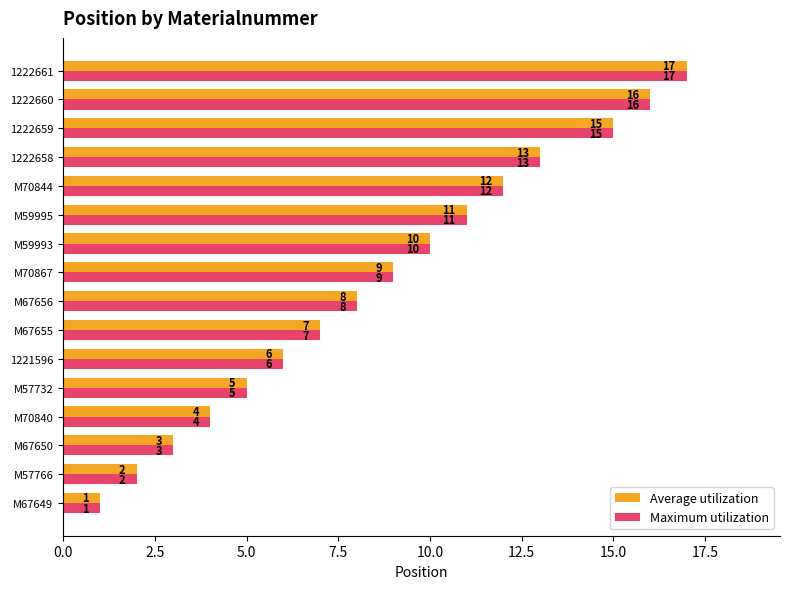

Read the Maximum utilization value at M70844, to the nearest 10.

10